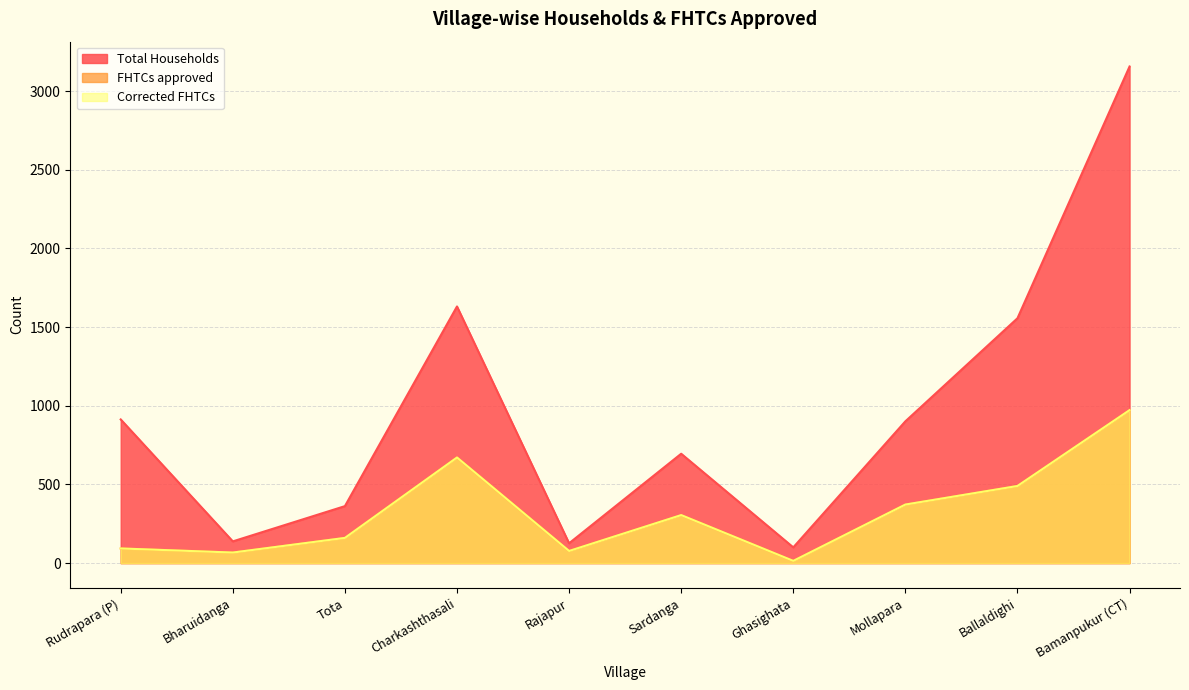

True or false: Total Households and FHTCs approved cross at least once.

False